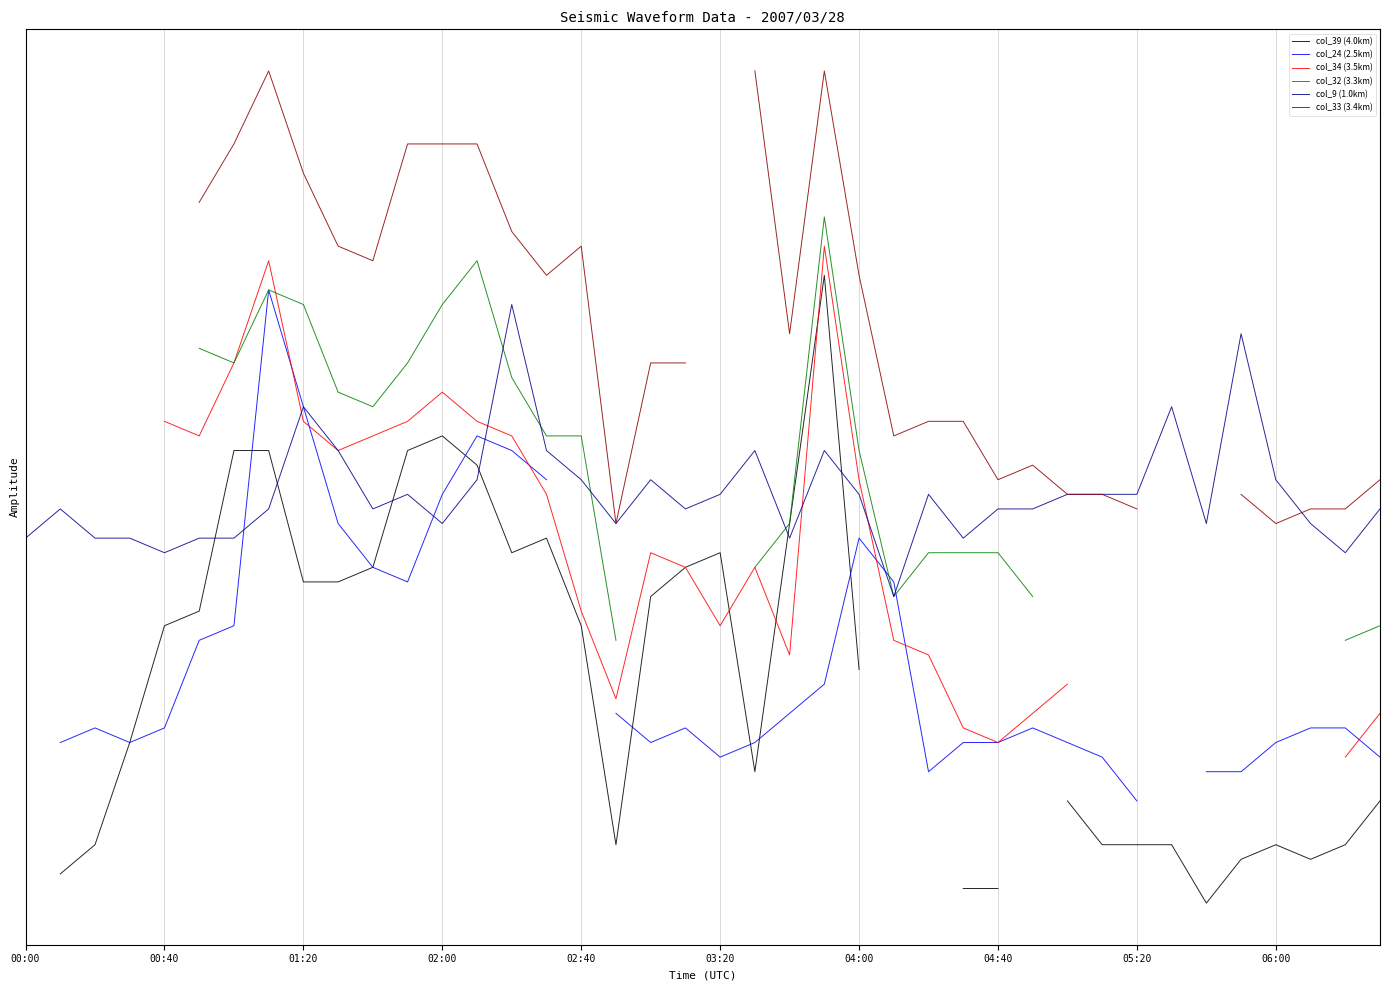

True or false: col_33 (3.4km) has a value of 3.3 at 04:40.

False